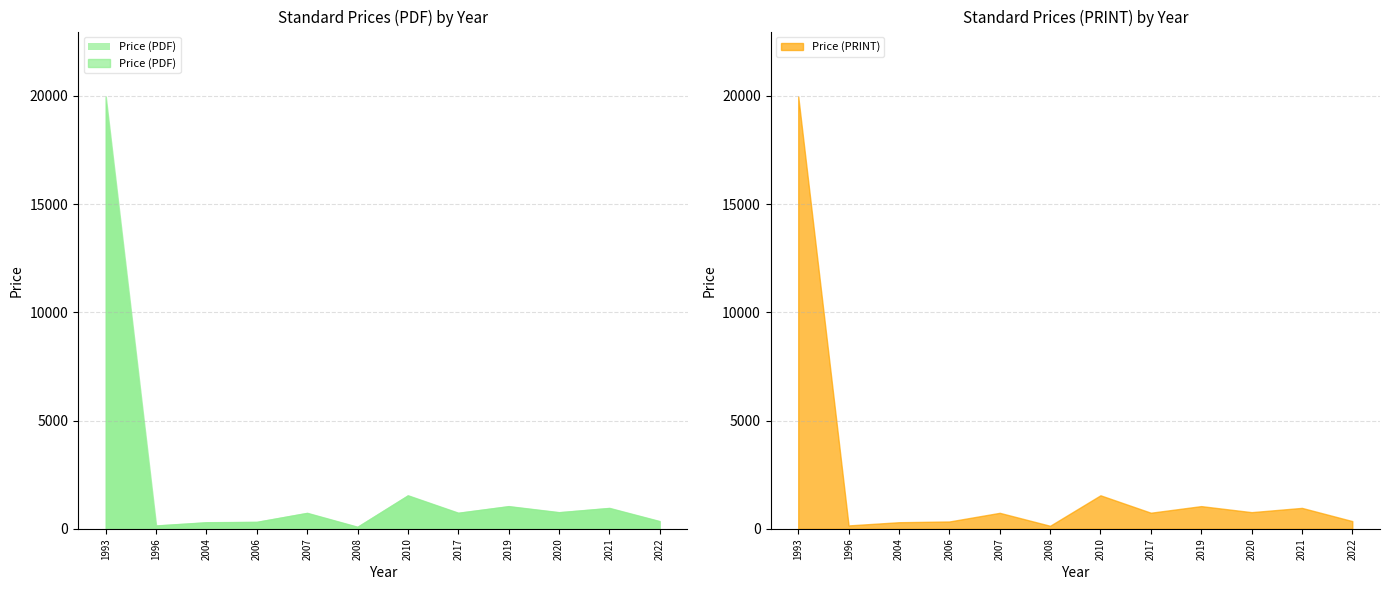

What is the label of the 22nd point from the right?

2020